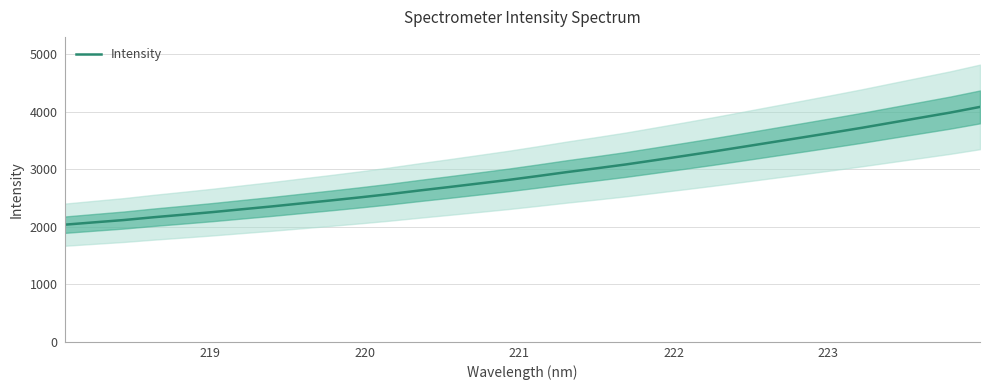

Reading left to right, list all the values displayed in this chart.

2034.3	2075.1	2115.1	2163.3	2207.4	2252.9	2302.4	2351.1	2403.5	2455.3	2509.3	2566.0	2628.0	2687.5	2748.9	2810.8	2878.1	2947.9	3013.2	3080.9	3155.9	3231.6	3308.9	3389.5	3470.9	3551.8	3634.0	3717.8	3806.4	3894.2	3982.4	4080.4